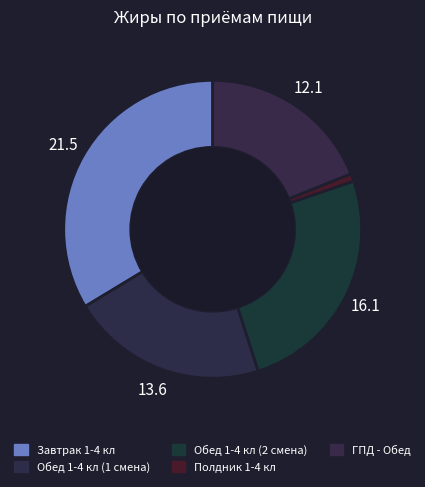

What percentage is the Обед 1-4 кл (2 смена) slice, to the nearest percent?

25%